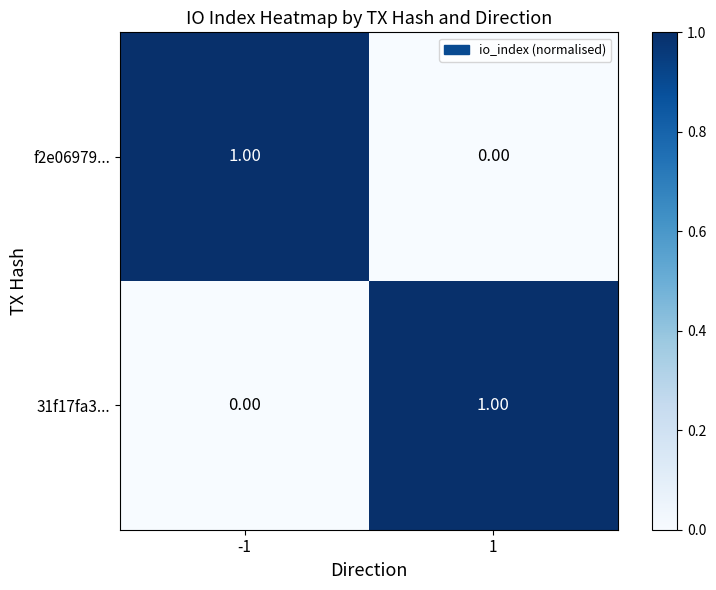

Rank the series at 1 from highest to lowest value.

31f17fa3..., f2e06979...